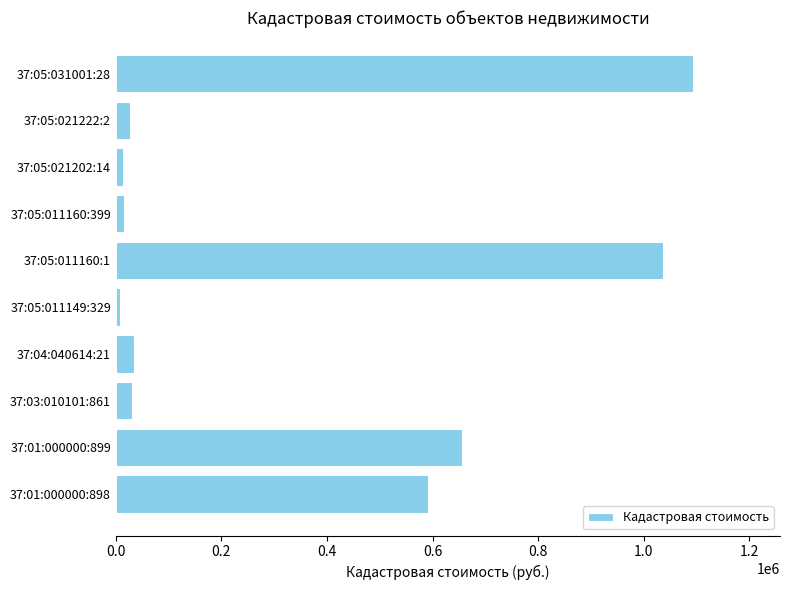

What is the maximum value shown in the chart?

1094272.7